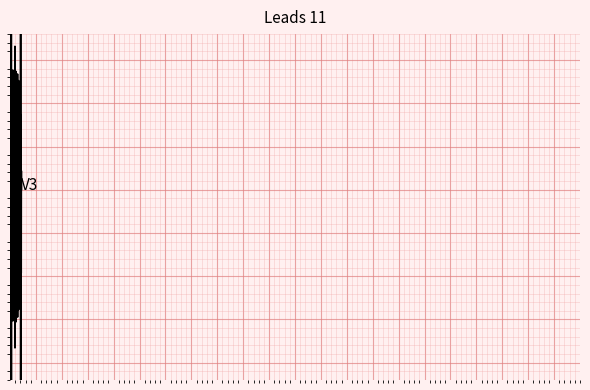

What is the average value?

10.9